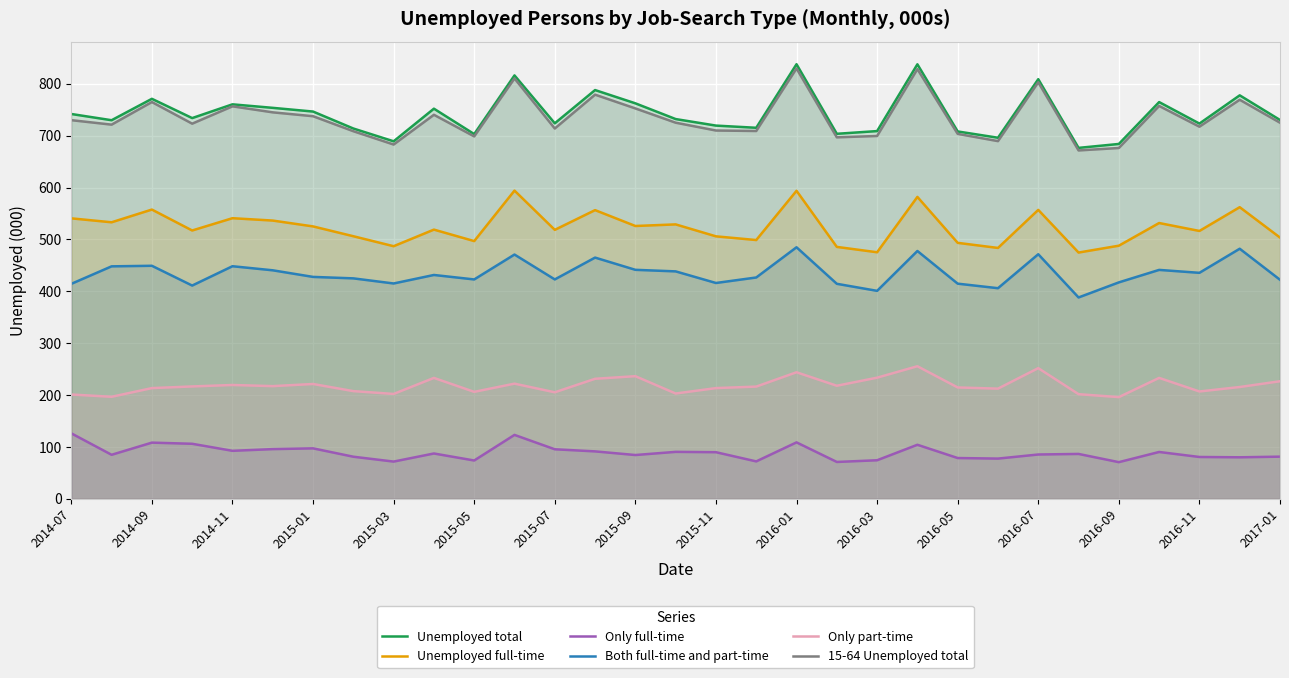

True or false: Unemployed total has more than 1 points higher than both neighbors.

True